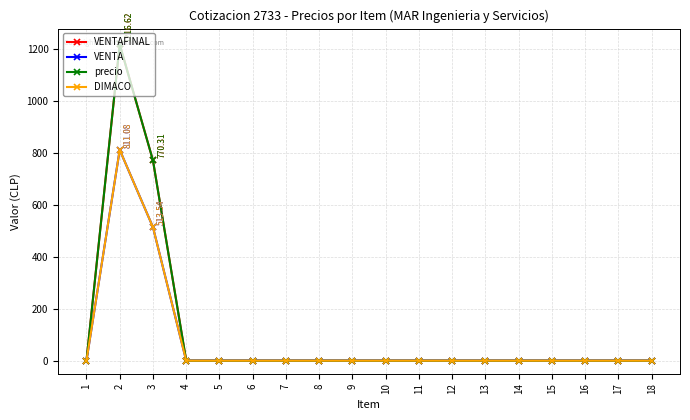

What is the highest value of the VENTAFINAL series?

1216.6